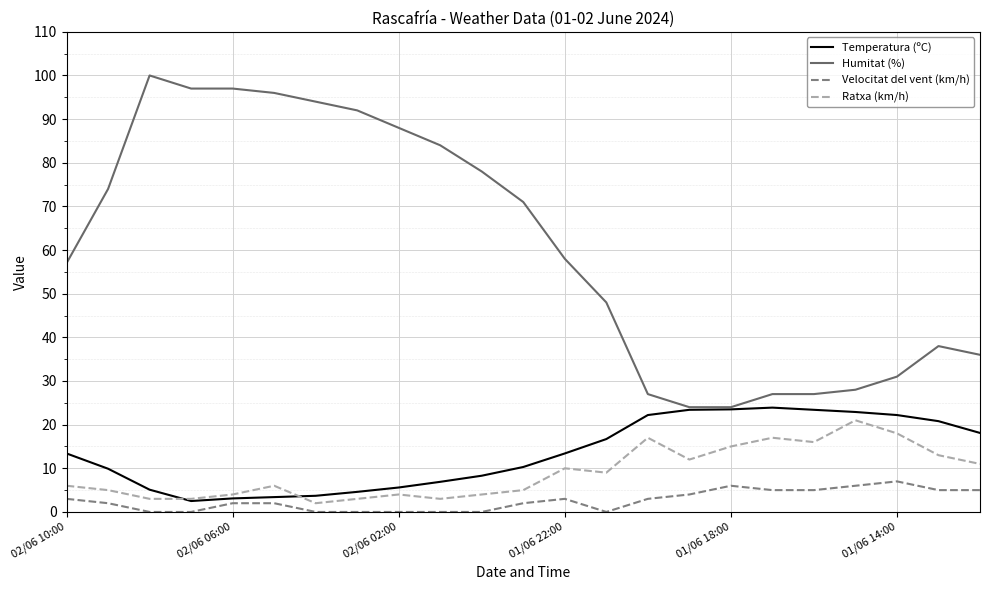

What are all the series names shown in the legend?

Temperatura (ºC), Humitat (%), Velocitat del vent (km/h), Ratxa (km/h)